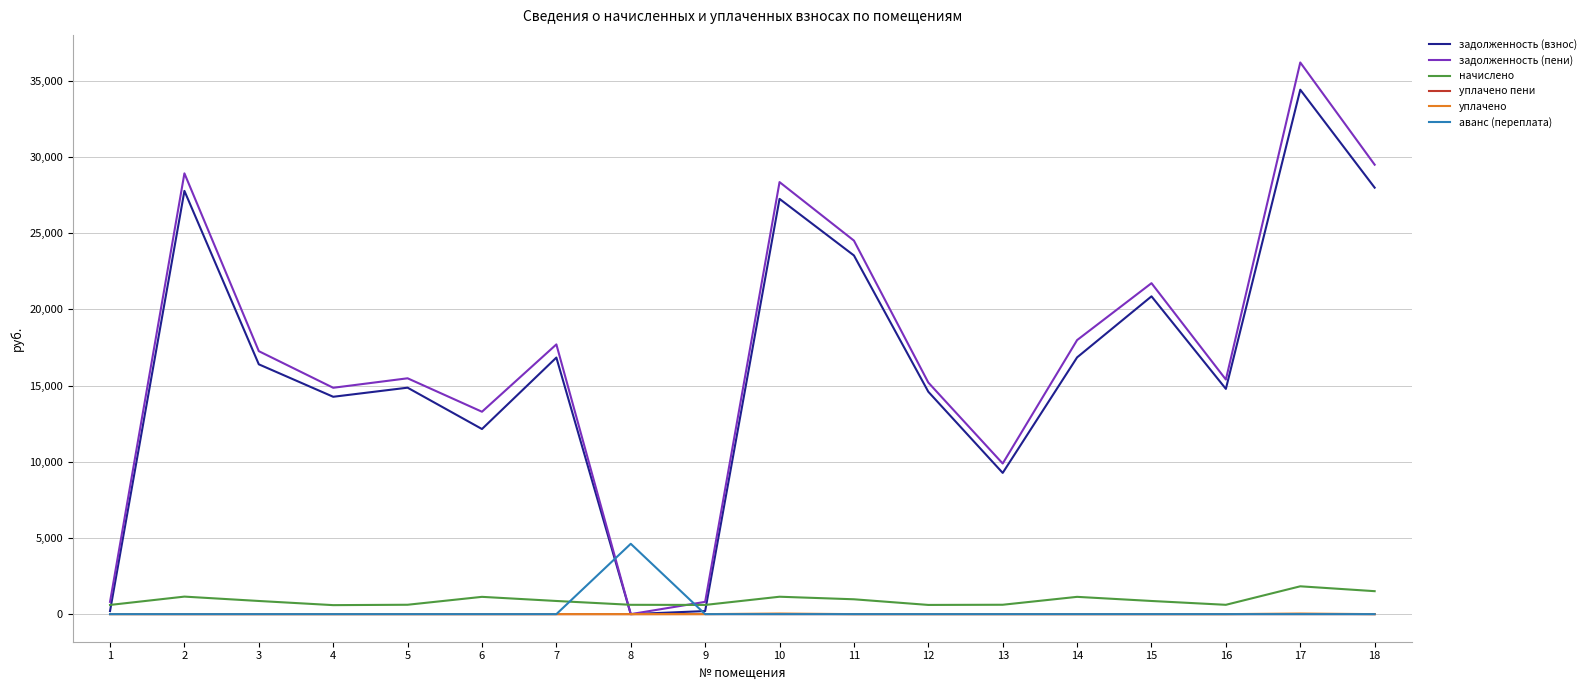

What are all the series names shown in the legend?

задолженность (взнос), задолженность (пени), начислено, уплачено пени, уплачено, аванс (переплата)